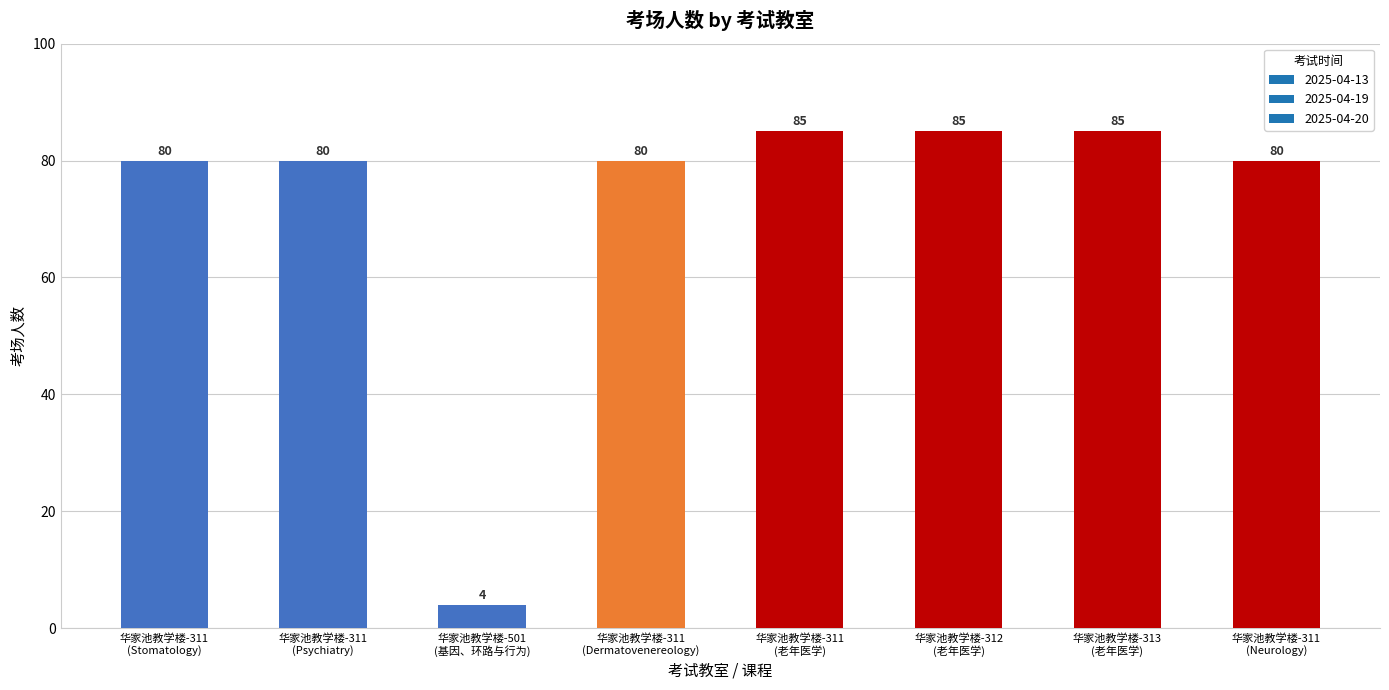

How many data points does each series have?

8